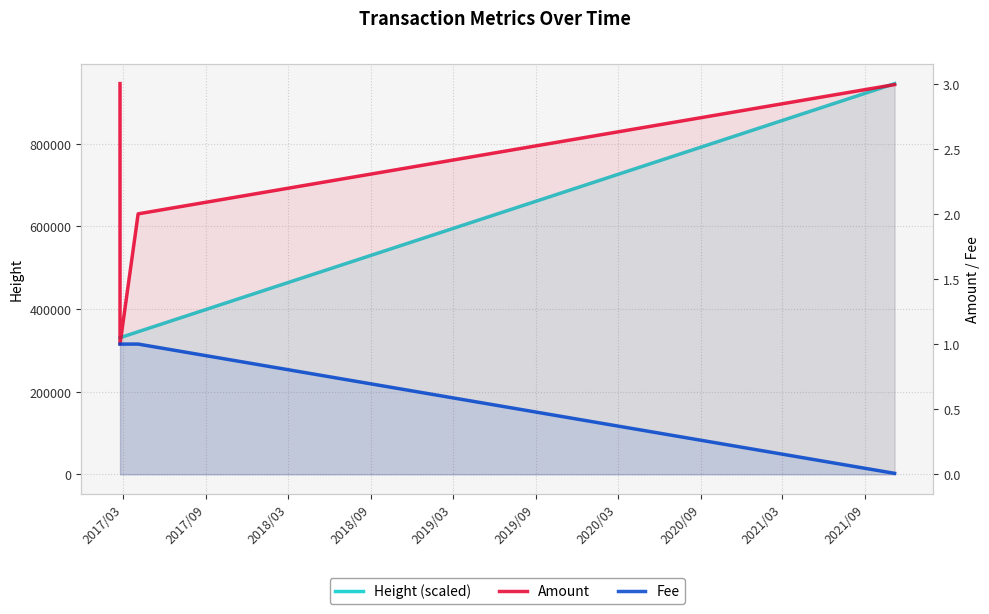

True or false: Height (scaled) and Amount cross at least once.

False